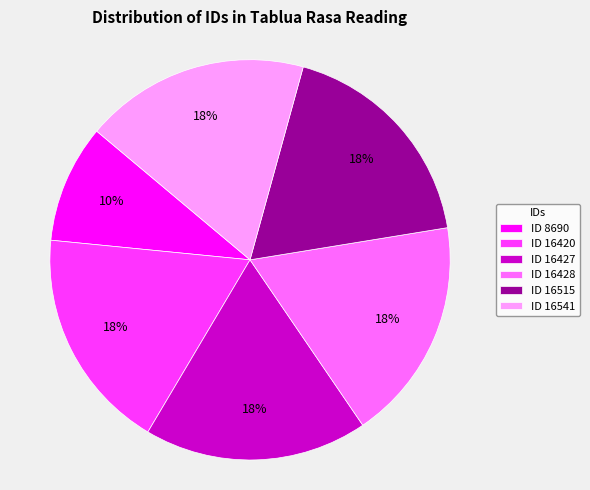

Do ID 8690 and ID 16541 together represent more than half of the pie?

No